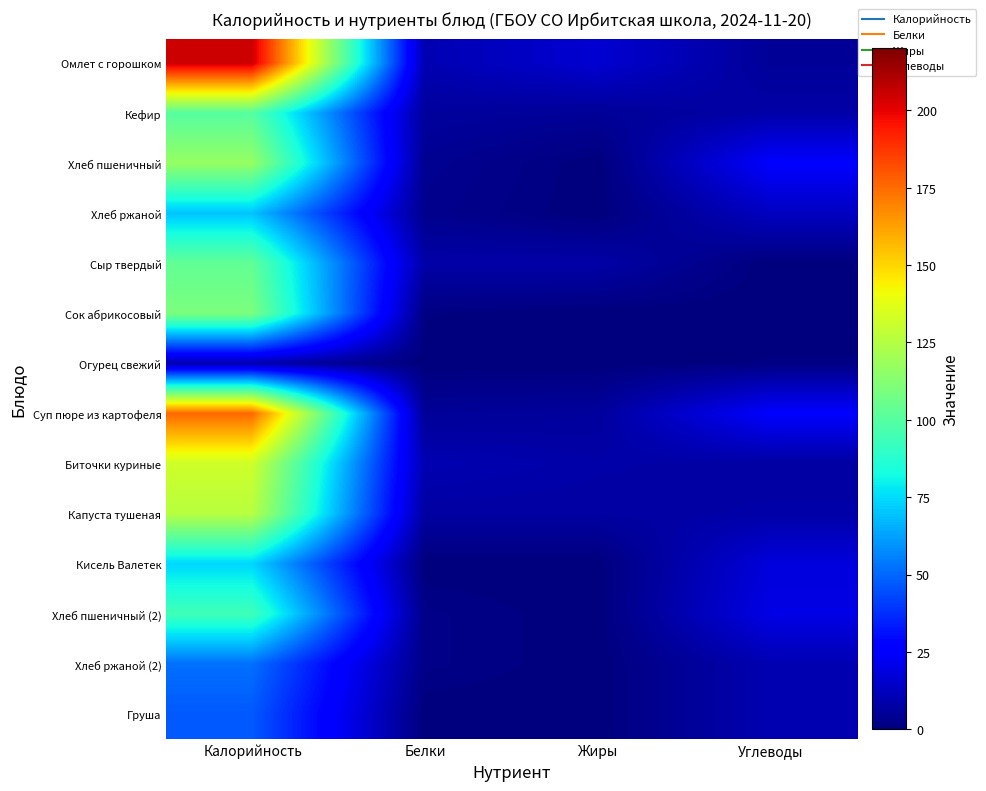

Rank the series at Белки from highest to lowest value.

Омлет с горошком, Биточки куриные, Сыр твердый, Капуста тушеная, Кефир, Суп пюре из картофеля, Хлеб пшеничный, Хлеб ржаной, Хлеб пшеничный (2), Хлеб ржаной (2), Сок абрикосовый, Огурец свежий, Кисель Валетек, Груша